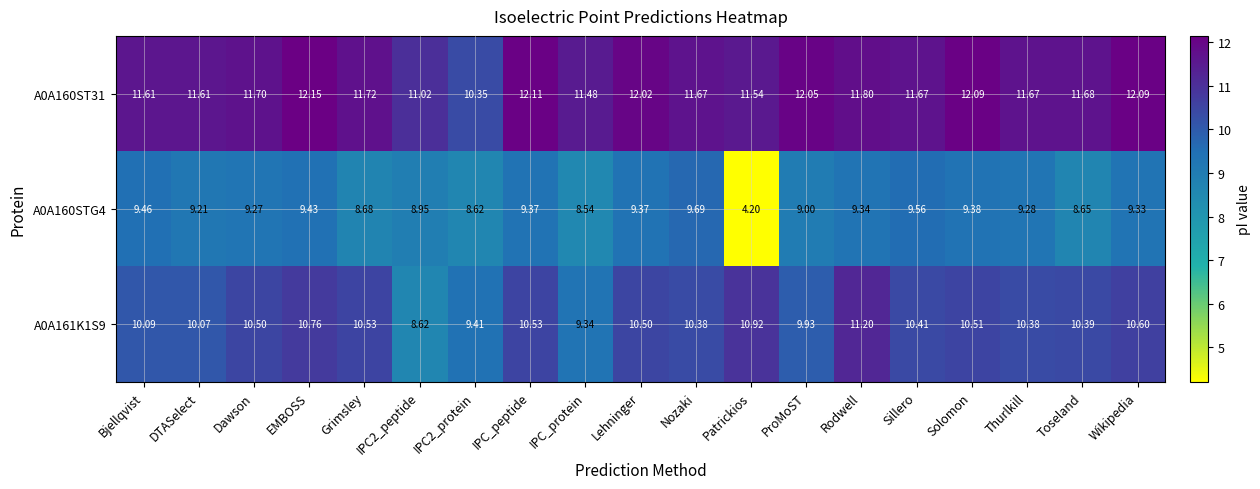

Is the value of A0A161K1S9 at ProMoST greater than the value of A0A160ST31 at Wikipedia?

No